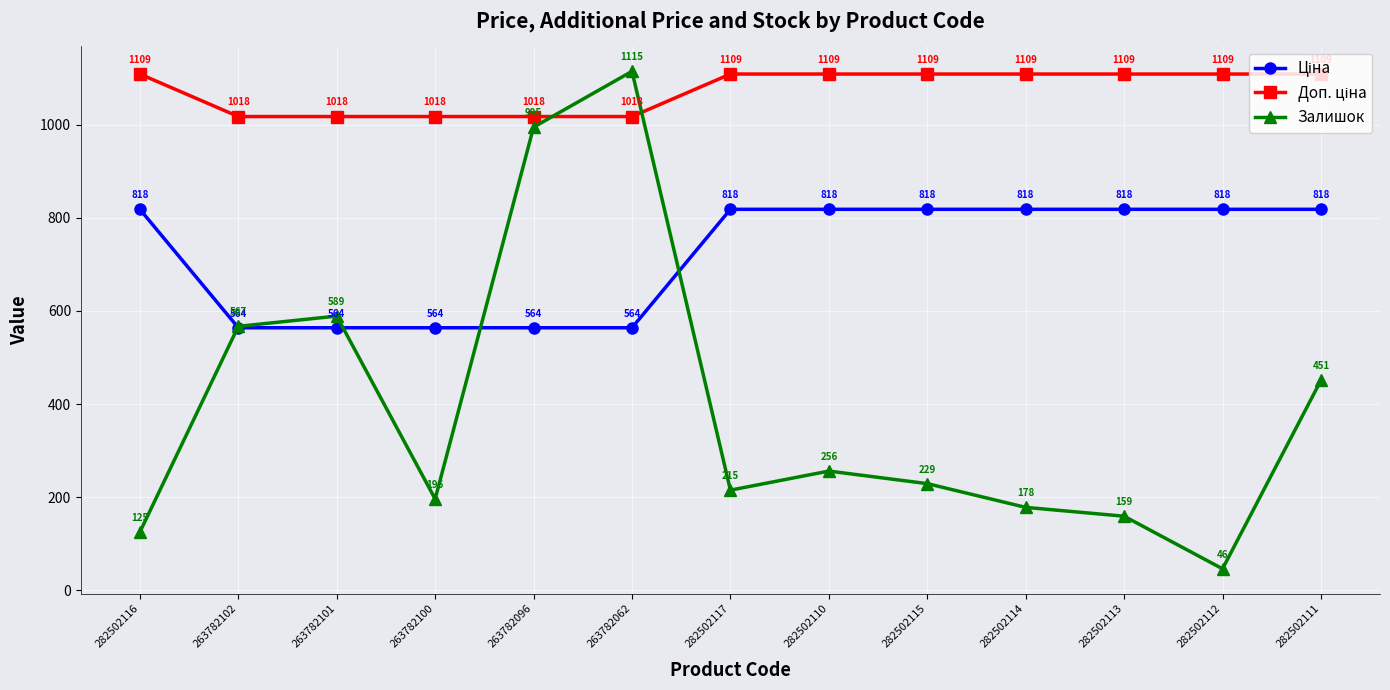

How many data points in Залишок are less than 229?

6